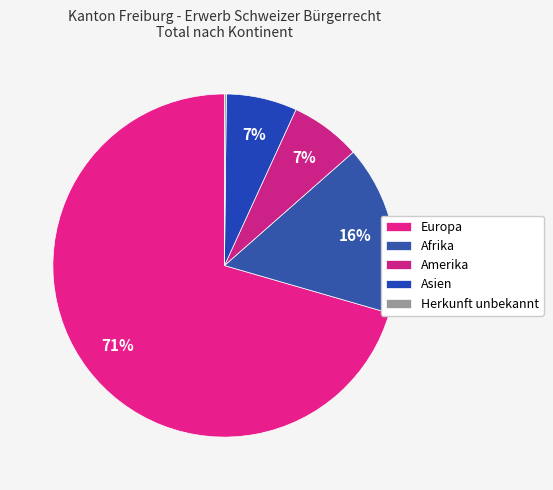

True or false: Afrika accounts for 16% of the total.

True